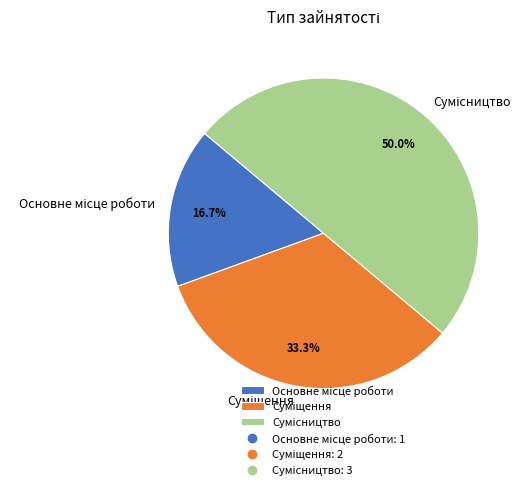

To the nearest percent, what percentage of the pie is Сумісництво?

50%